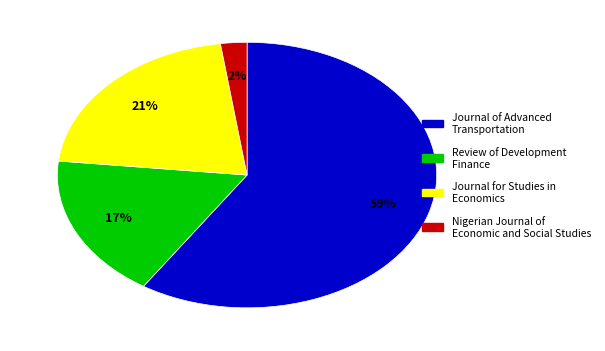

To the nearest percent, what is the average slice percentage?

25%